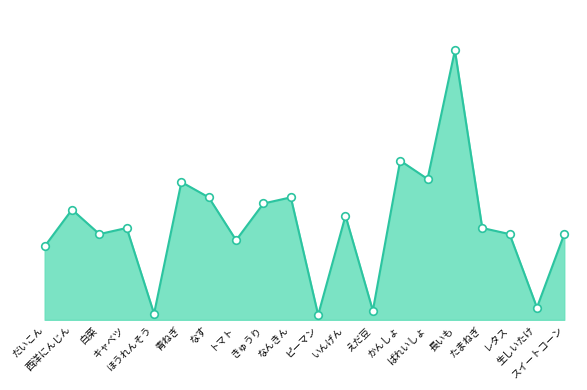

Is this an area chart (filled region under the line)?

Yes